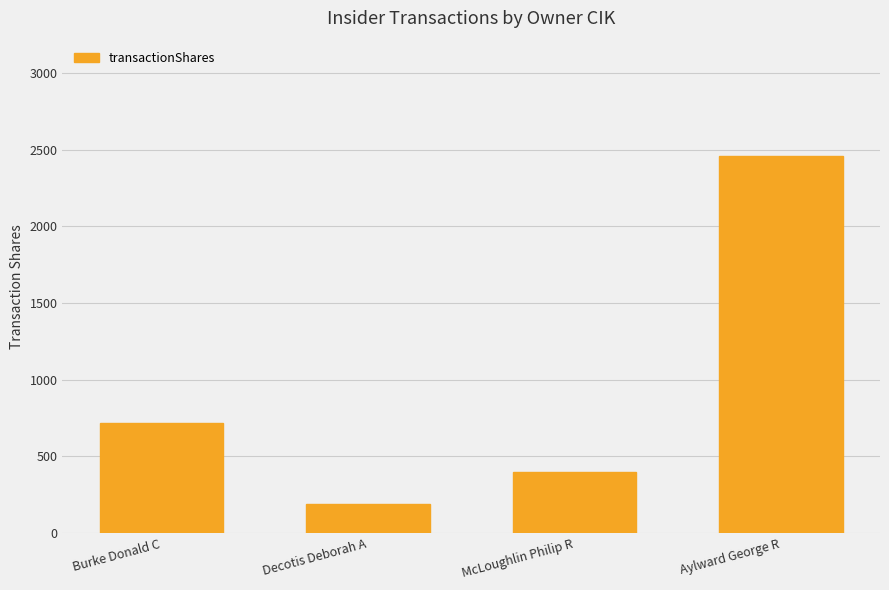

Which category has the lowest value across all series?

Decotis Deborah A